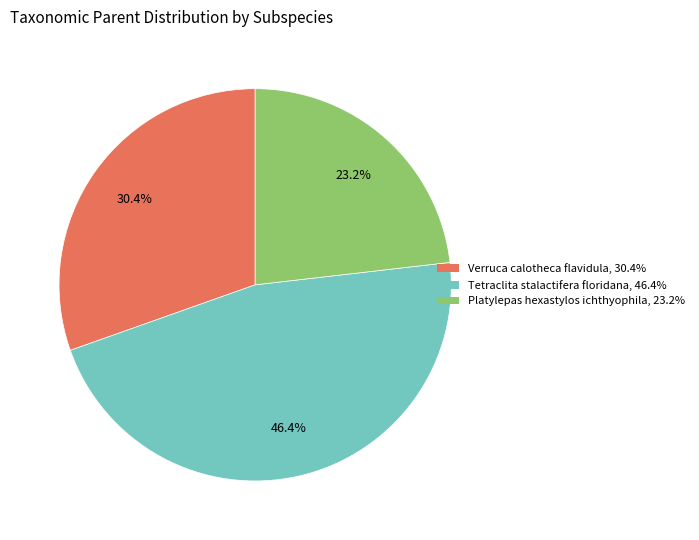

To the nearest percent, what is the average slice percentage?

33%